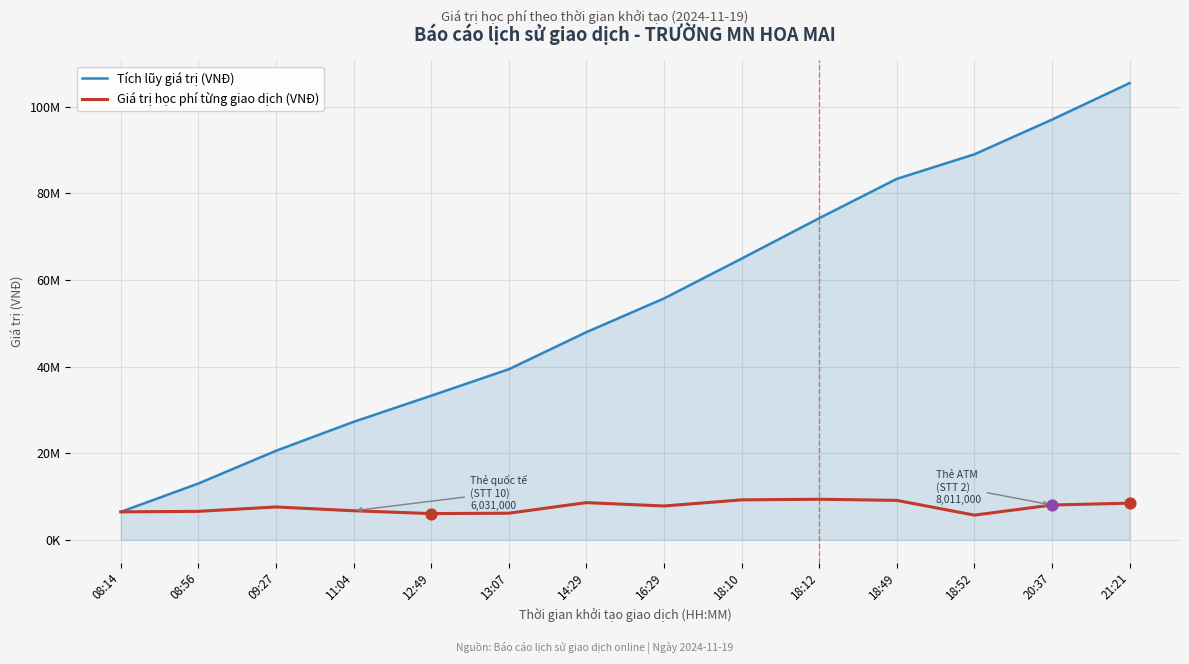

At which category is the sum across all series the highest?

21:21